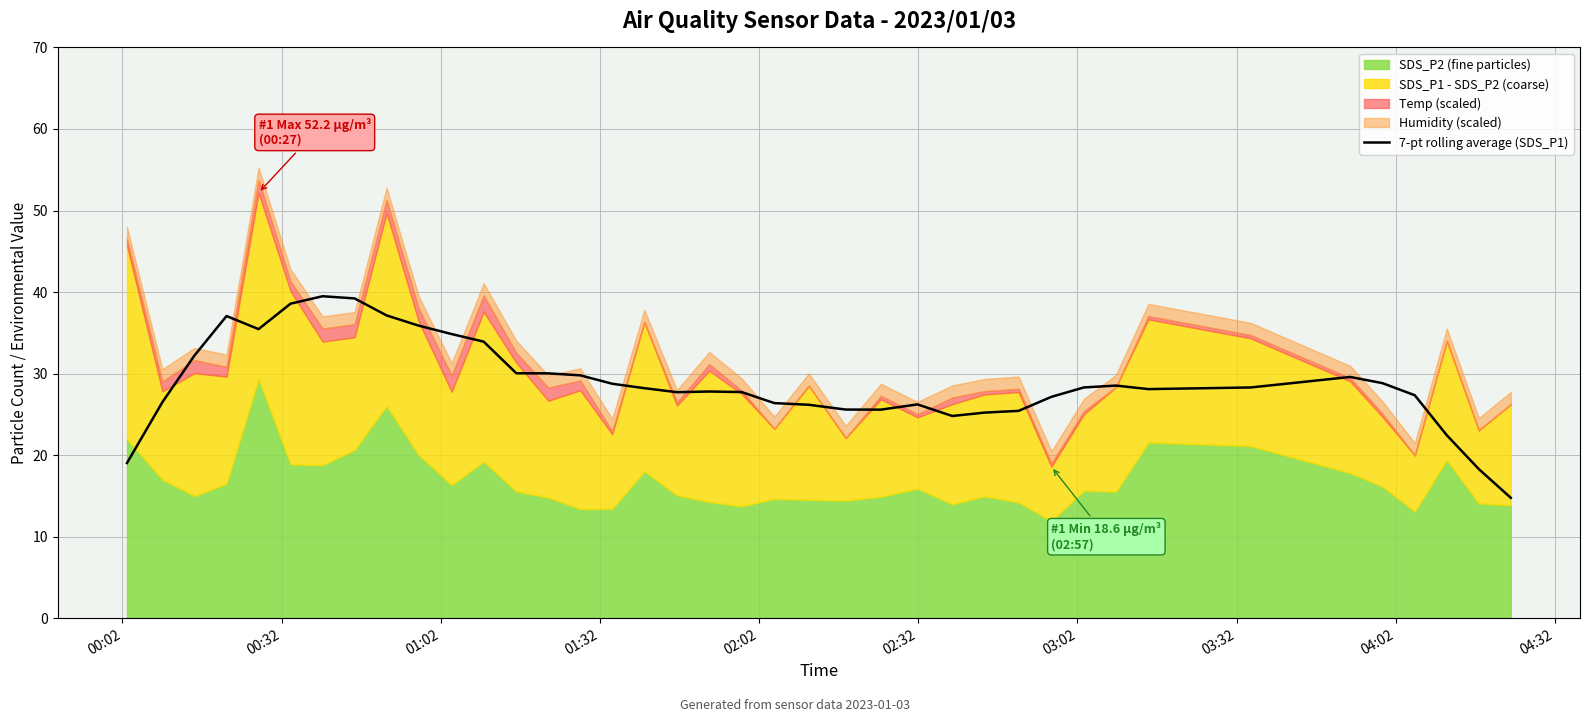

What is the sum of all values?

1126.3